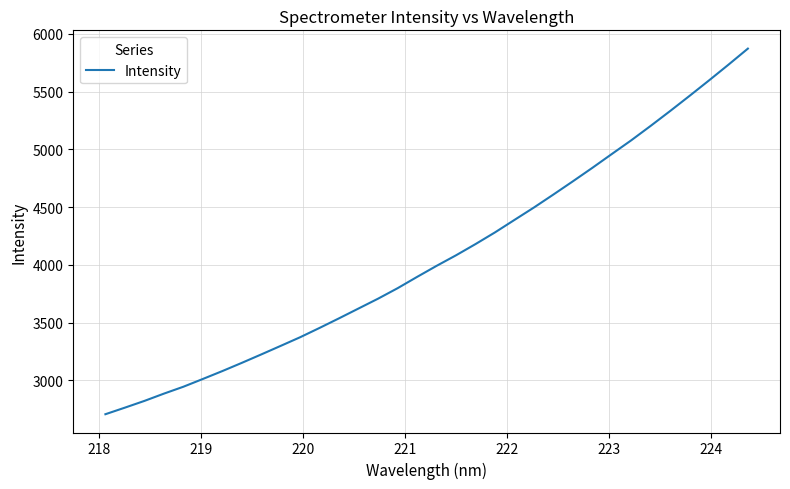

What is the smallest value displayed?

2706.3